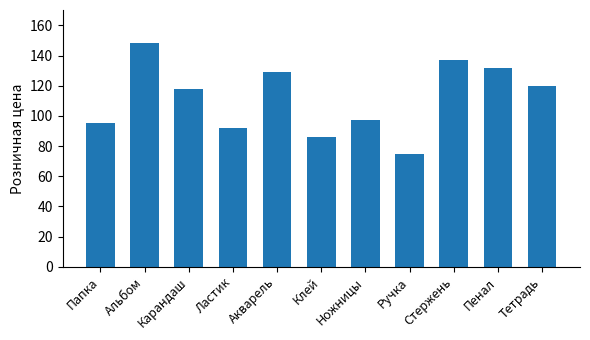

The chart shows a value of 129 at Акварель. True or false?

True